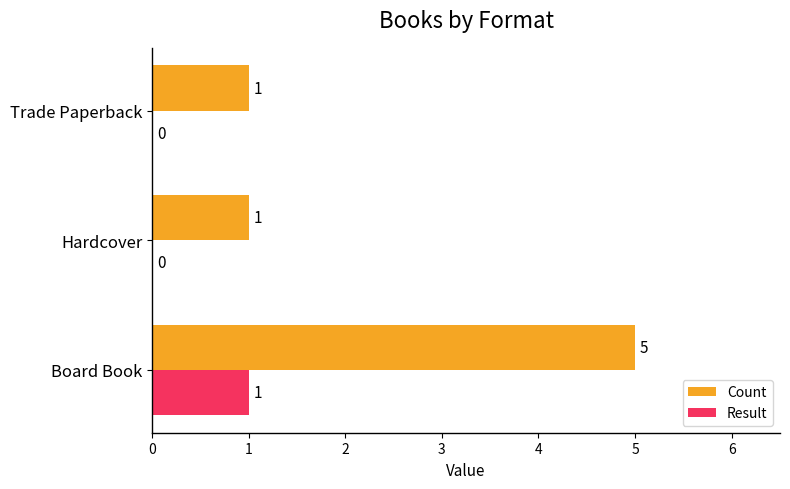

Between Board Book and Hardcover, which series saw the biggest shift?

Count